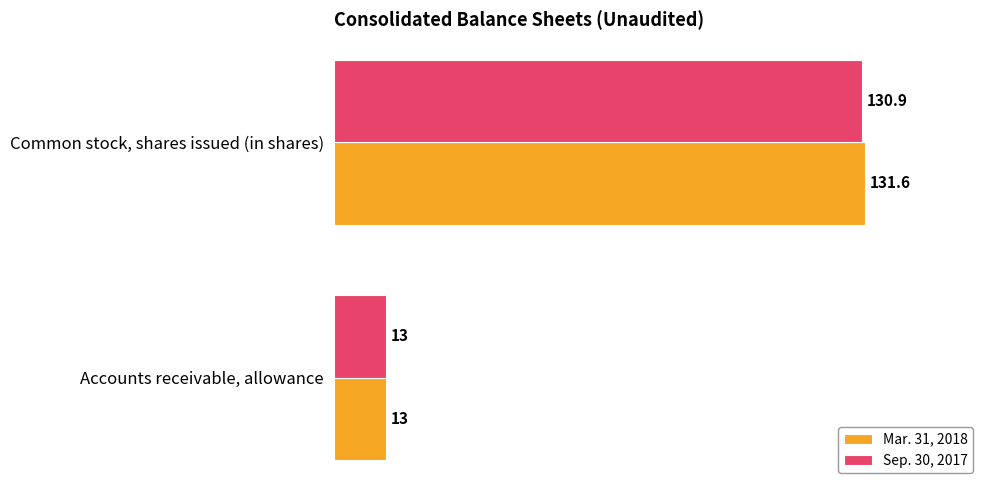

Is it true that Sep. 30, 2017 equals 7.6 at Accounts receivable, allowance?

False